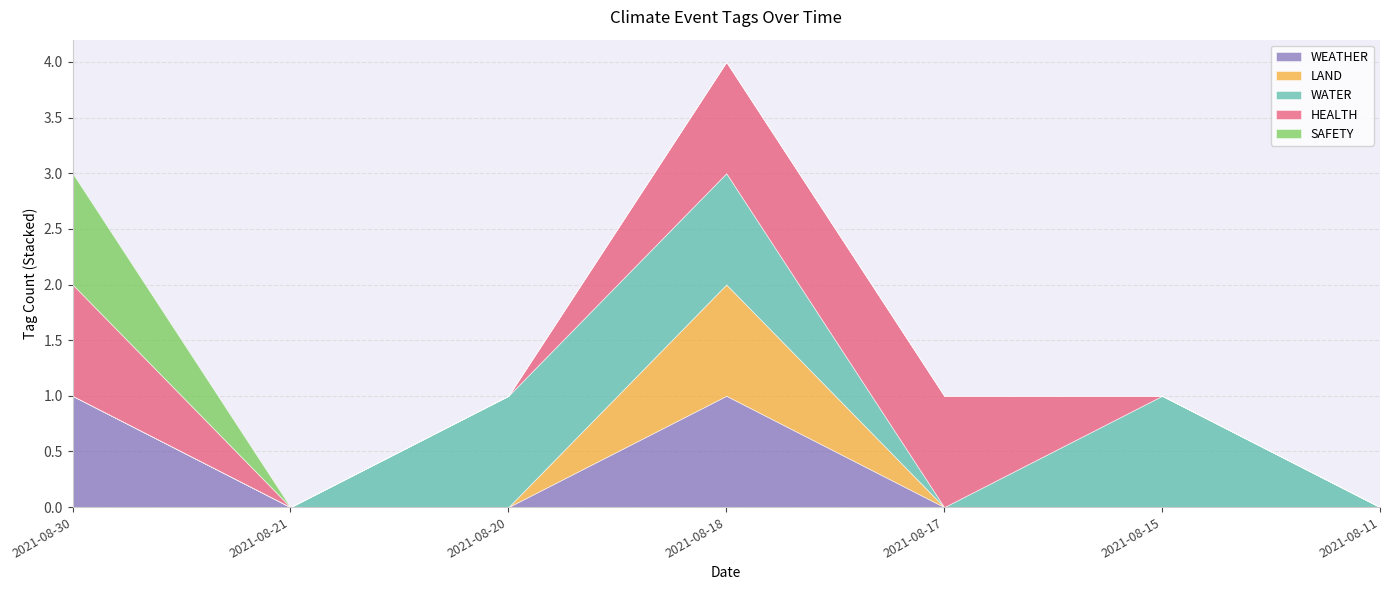

At which label does SAFETY reach its minimum?

2021-08-21